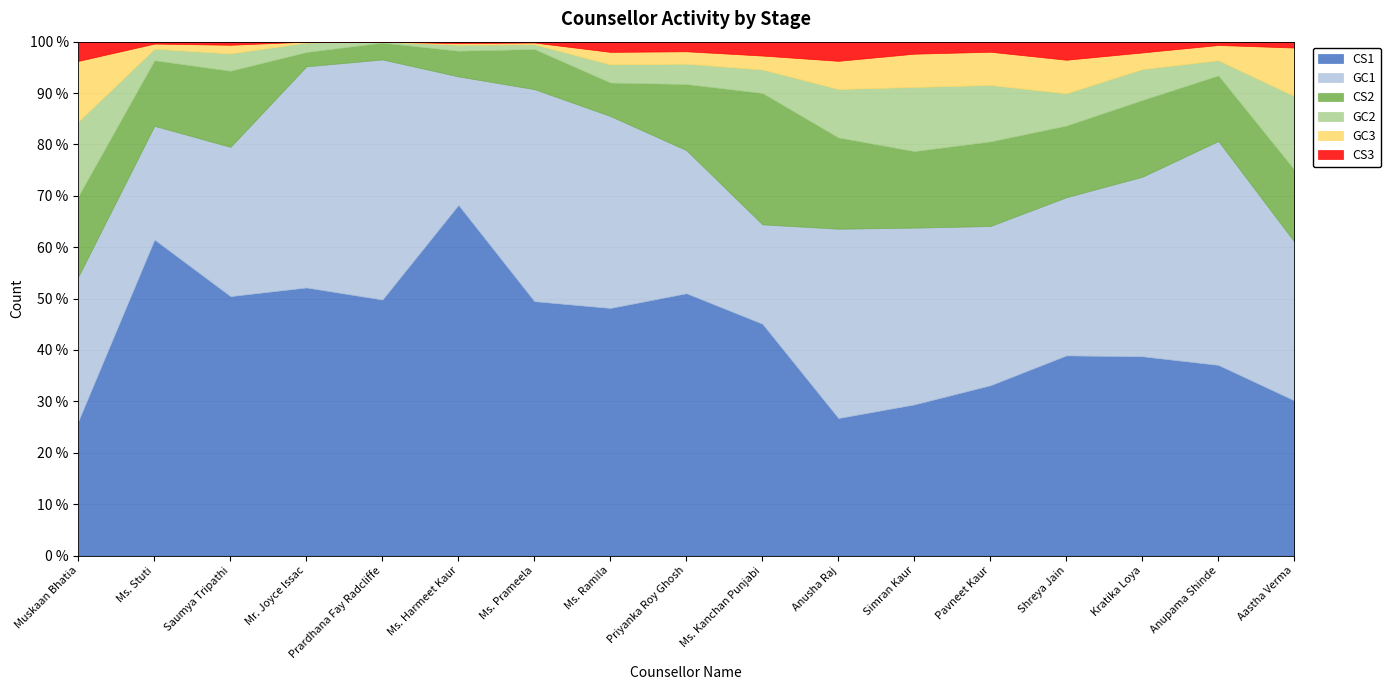

What is the label of the 12th point from the right?

Ms. Harmeet Kaur